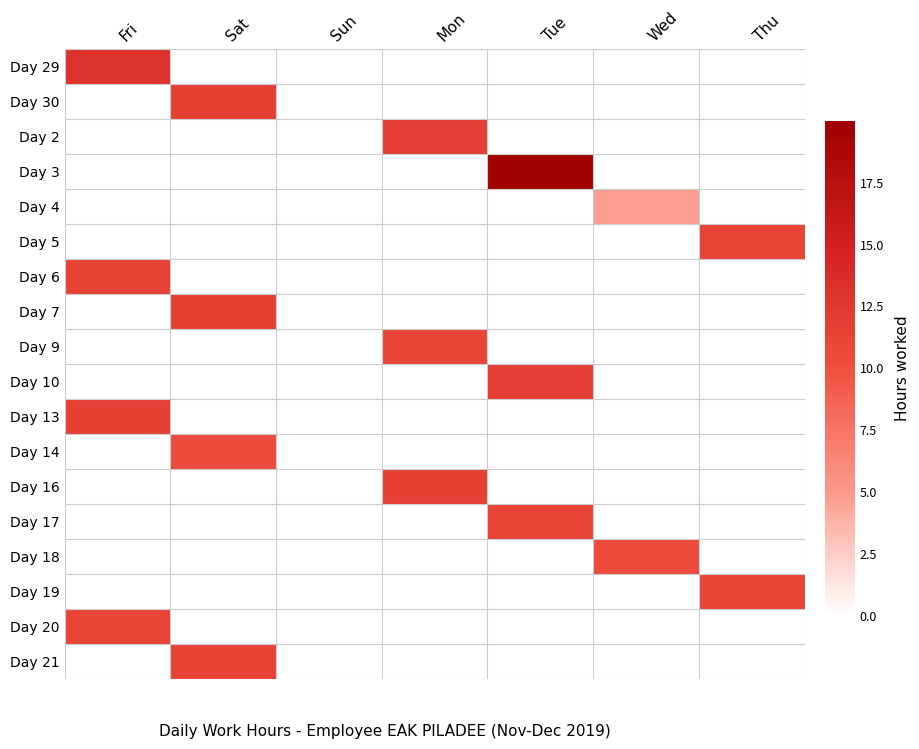

Which category has the lowest value across all series?

Sat